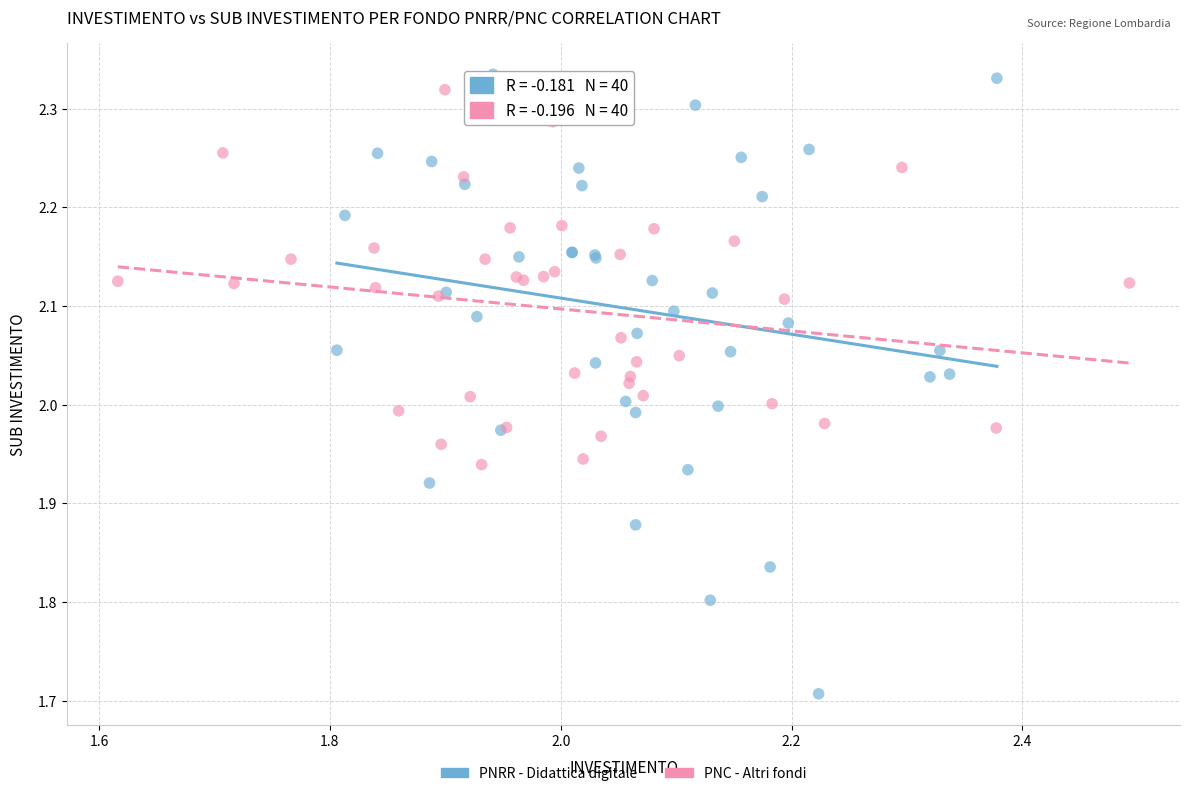

Which series has the largest Y range (max minus min)?

PNRR - Didattica digitale